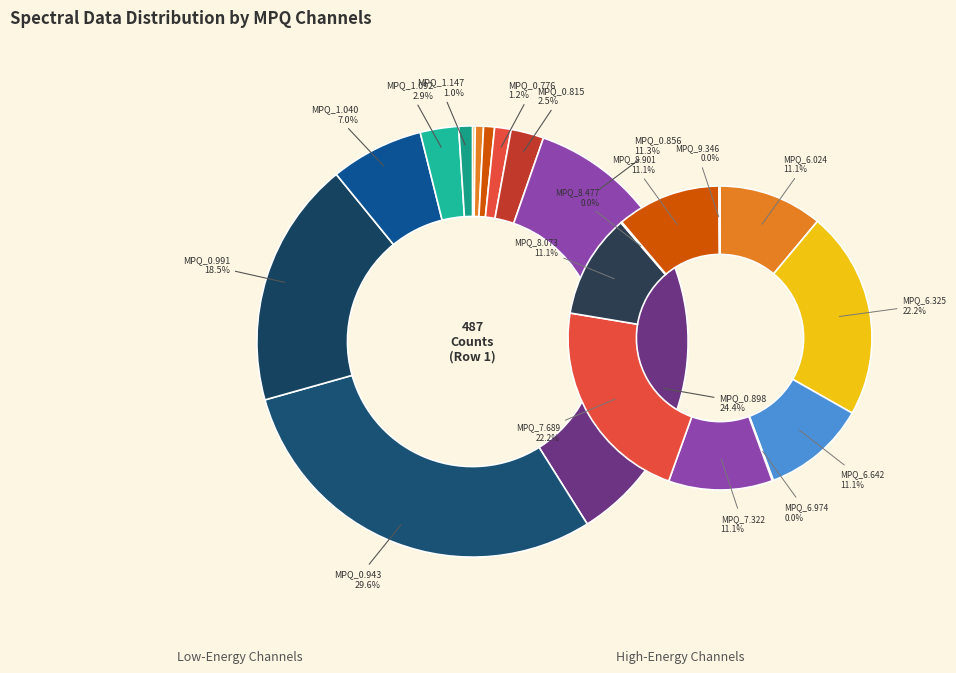

To the nearest percent, what is the difference between the largest and smallest slice percentages?

30%